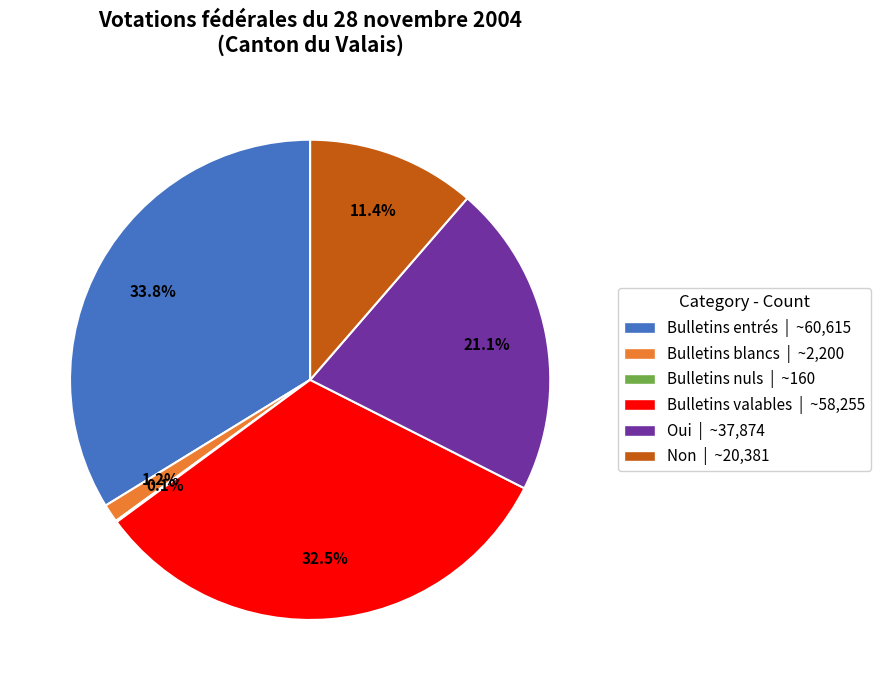

To the nearest percent, what is the average slice percentage?

17%